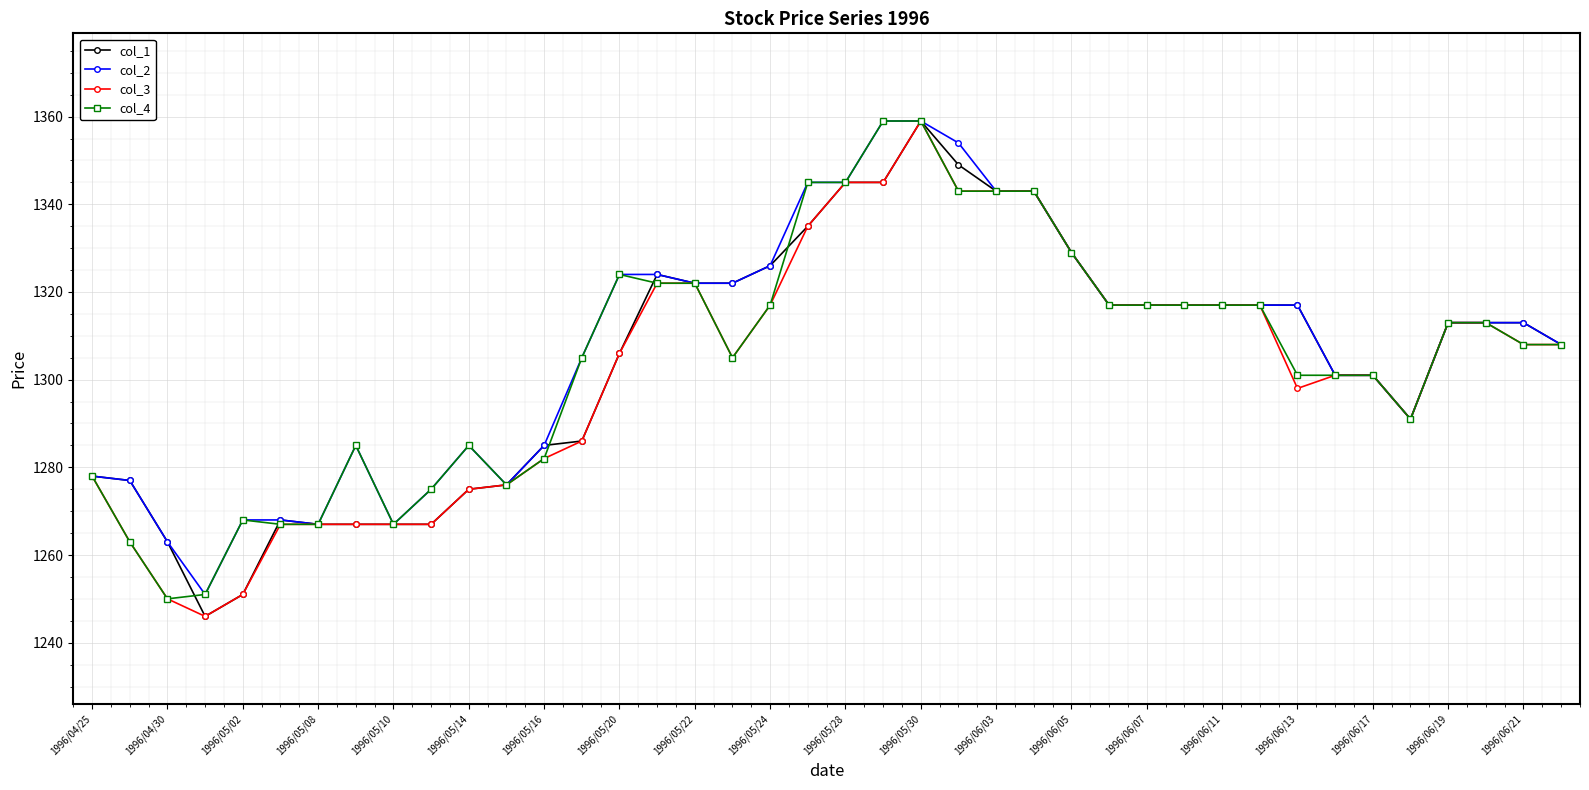

What is the smallest value displayed?

1246